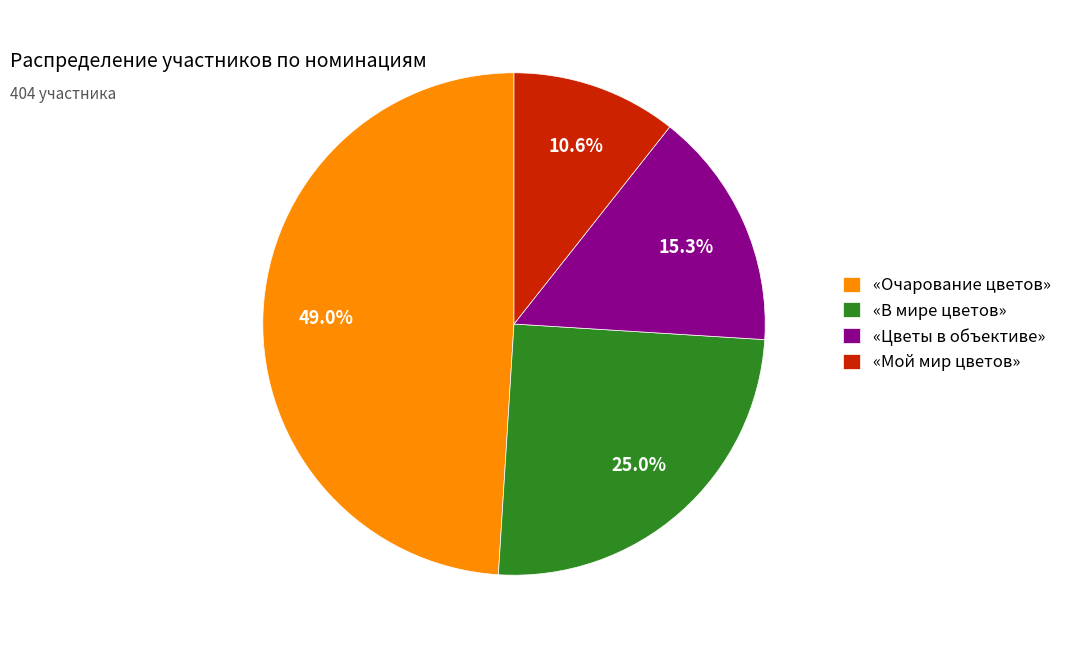

What is the total percentage of «Цветы в объективе» and «Очарование цветов»?

64.4%